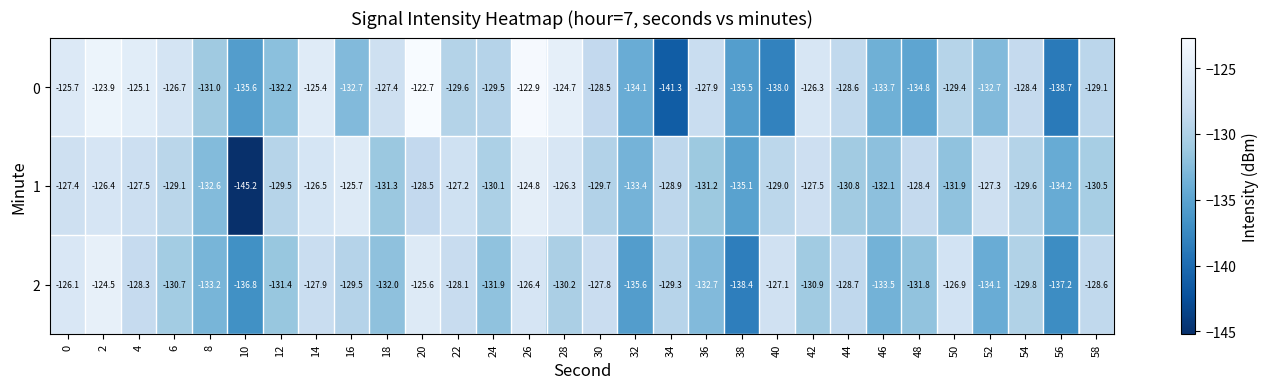

Rank the series by their maximum value, from lowest to highest.

1, 2, 0